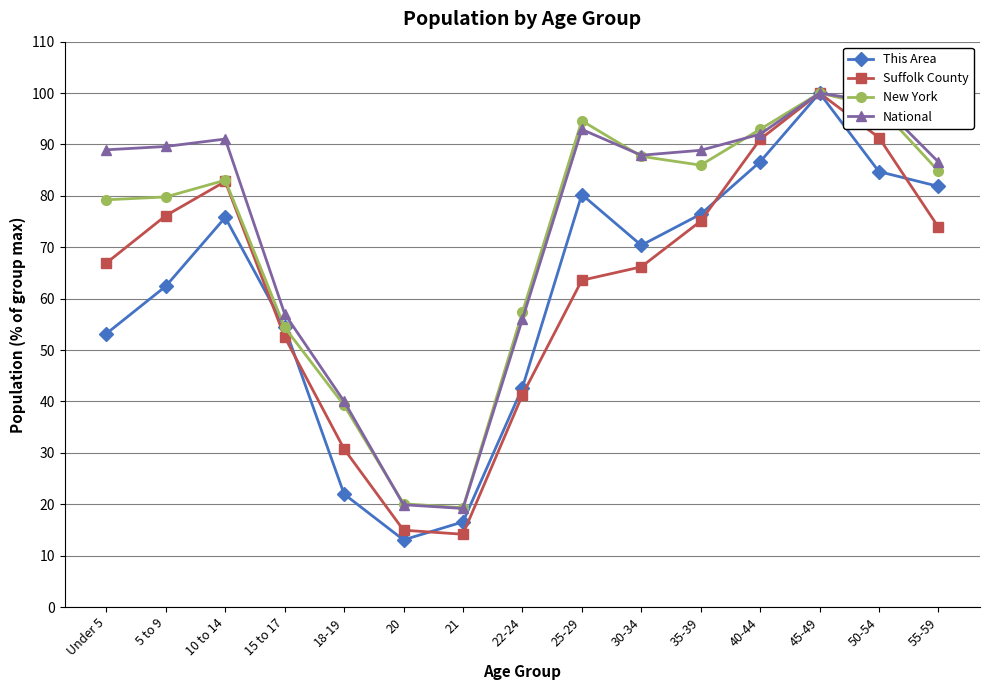

What position from the left is 15 to 17?

4